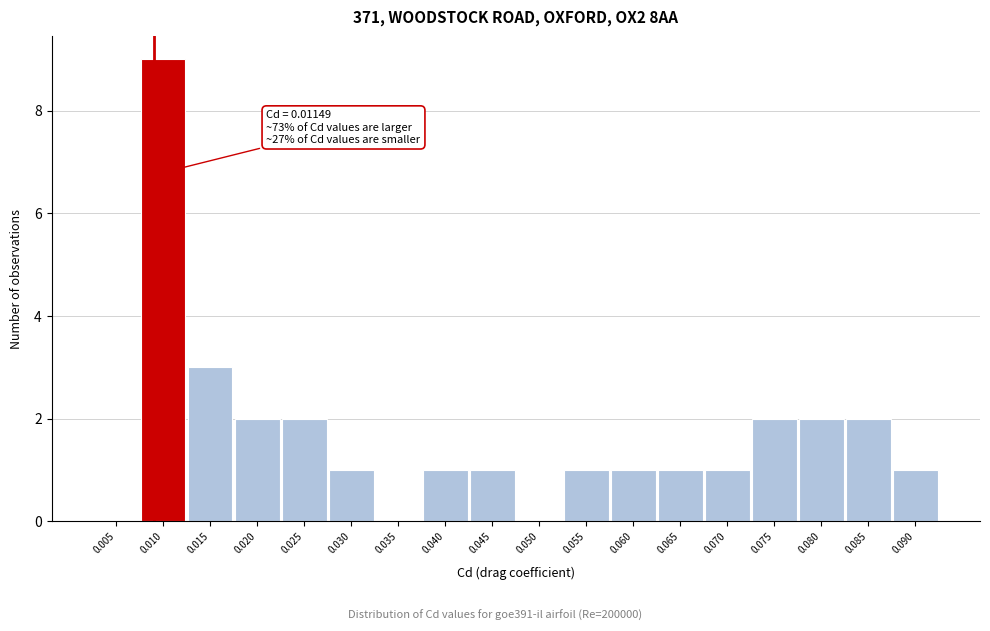

Reading left to right, what are all the values shown in this chart?

0.005=0	0.010=9	0.015=3	0.020=2	0.025=2	0.030=1	0.035=0	0.040=1	0.045=1	0.050=0	0.055=1	0.060=1	0.065=1	0.070=1	0.075=2	0.080=2	0.085=2	0.090=1